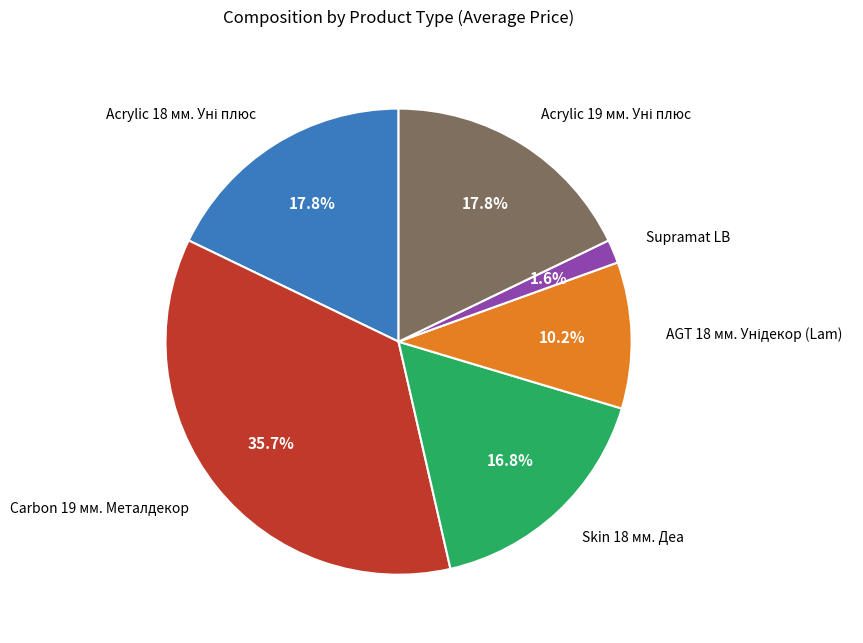

What is the largest slice in the pie chart?

Carbon 19 мм. Металдекор